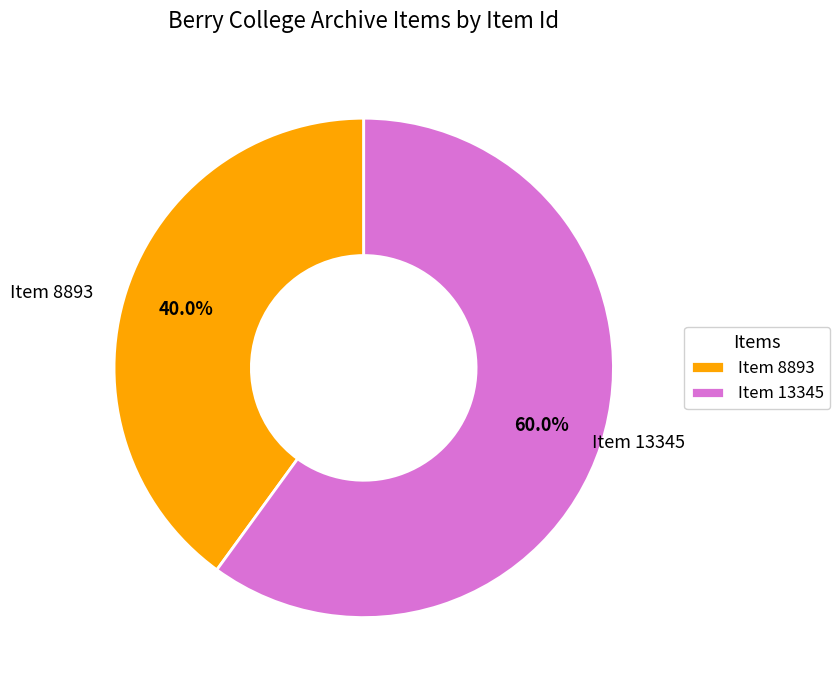

What is the ratio of the value at Item 8893 to the value at Item 13345?

0.7